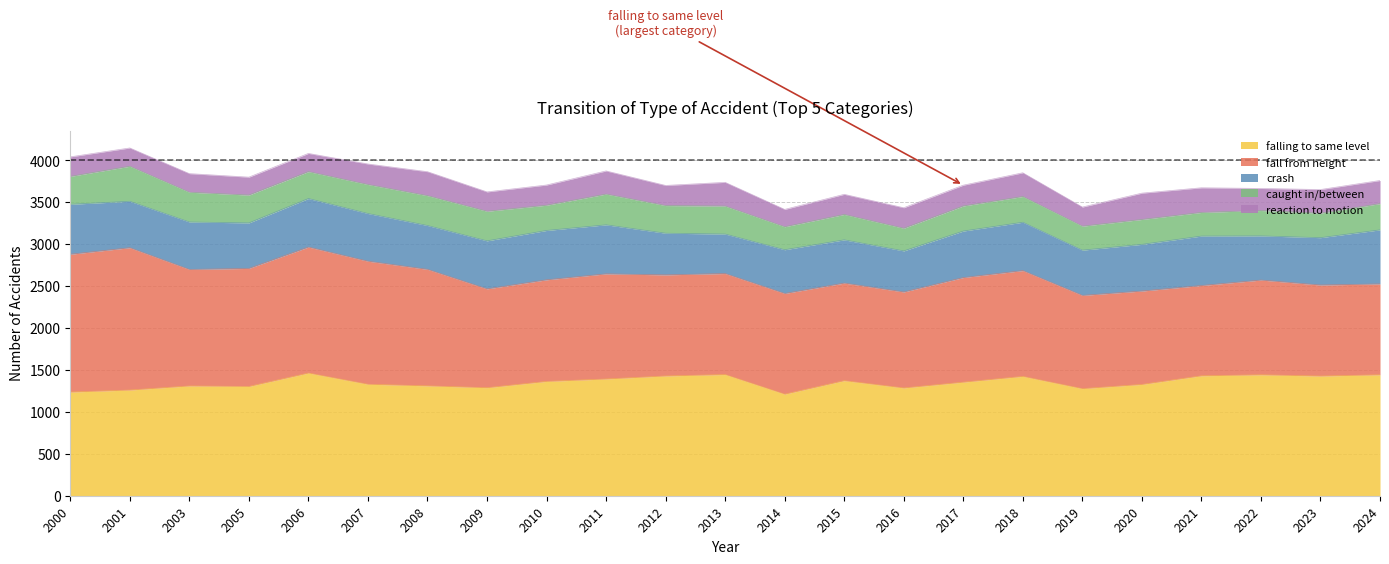

True or false: falling to same level has more than 1 interior local peaks.

True